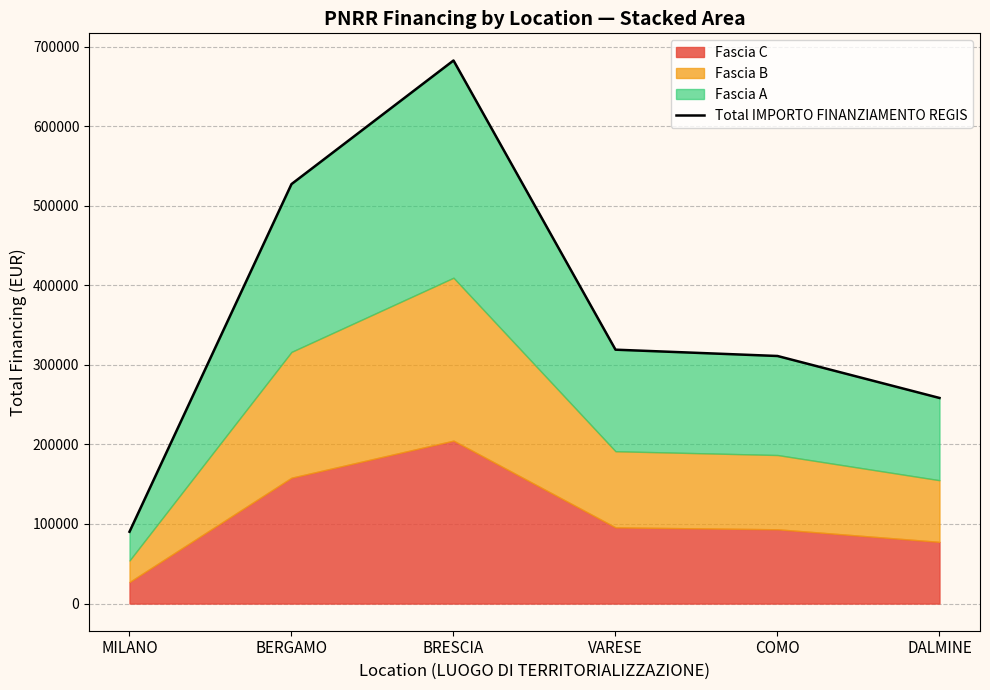

True or false: the data has more than 0 interior local peaks.

True